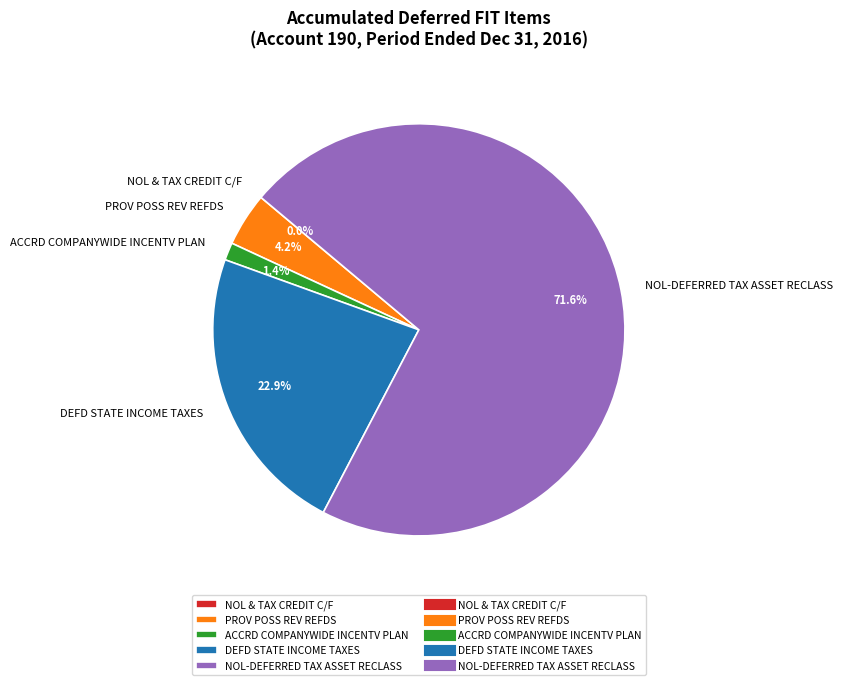

What percentage is NOT represented by DEFD STATE INCOME TAXES?

77.1%